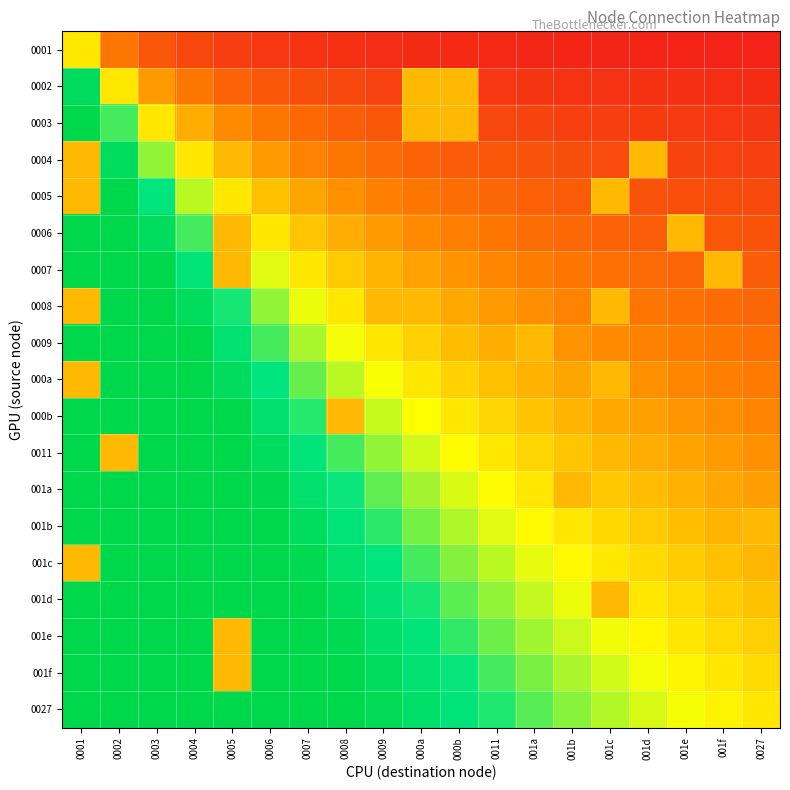

What is the maximum value shown in the chart?

19.0